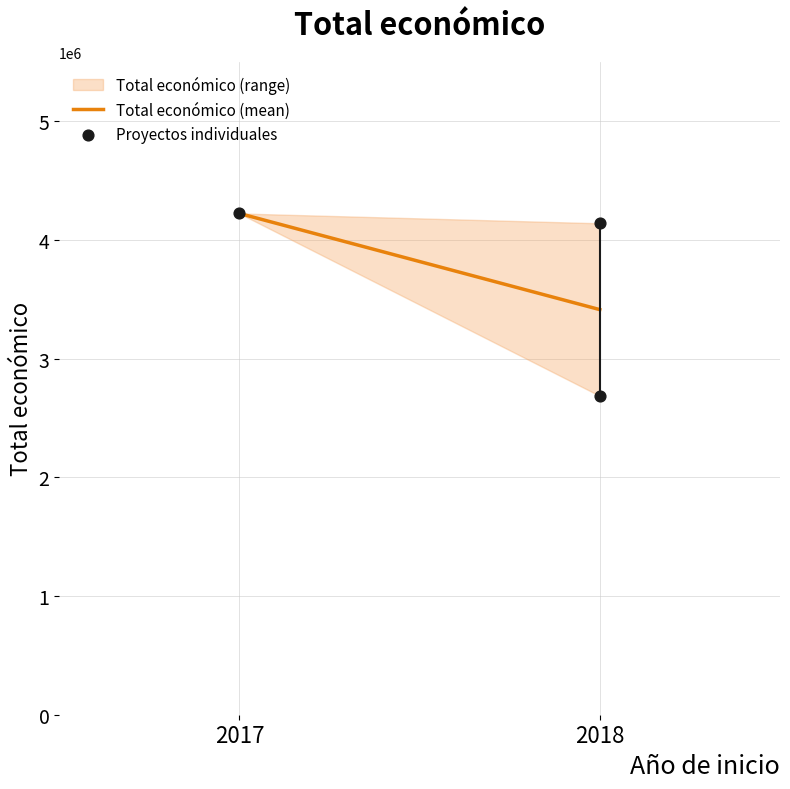

What is the average X value?

2018